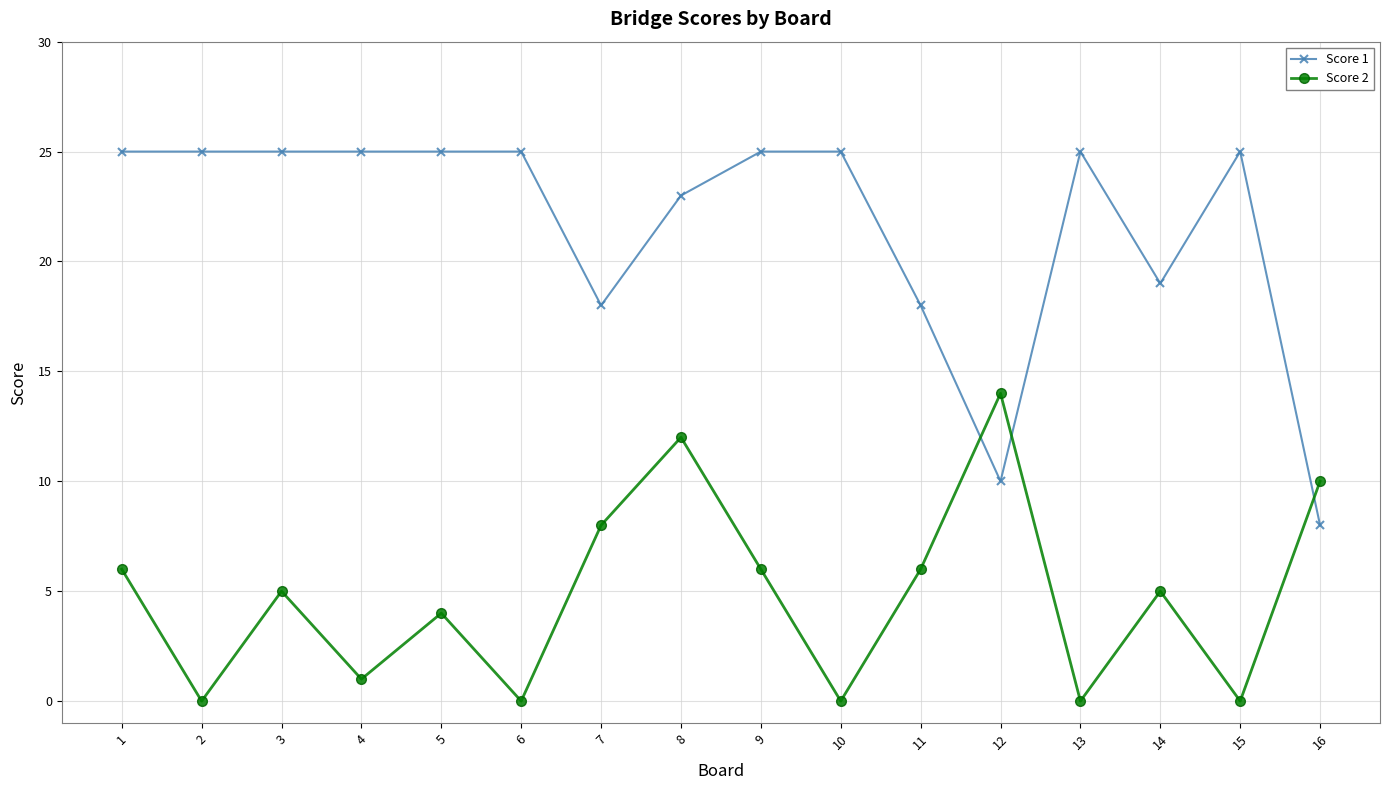

At which category does Score 2 reach its first local valley?

2